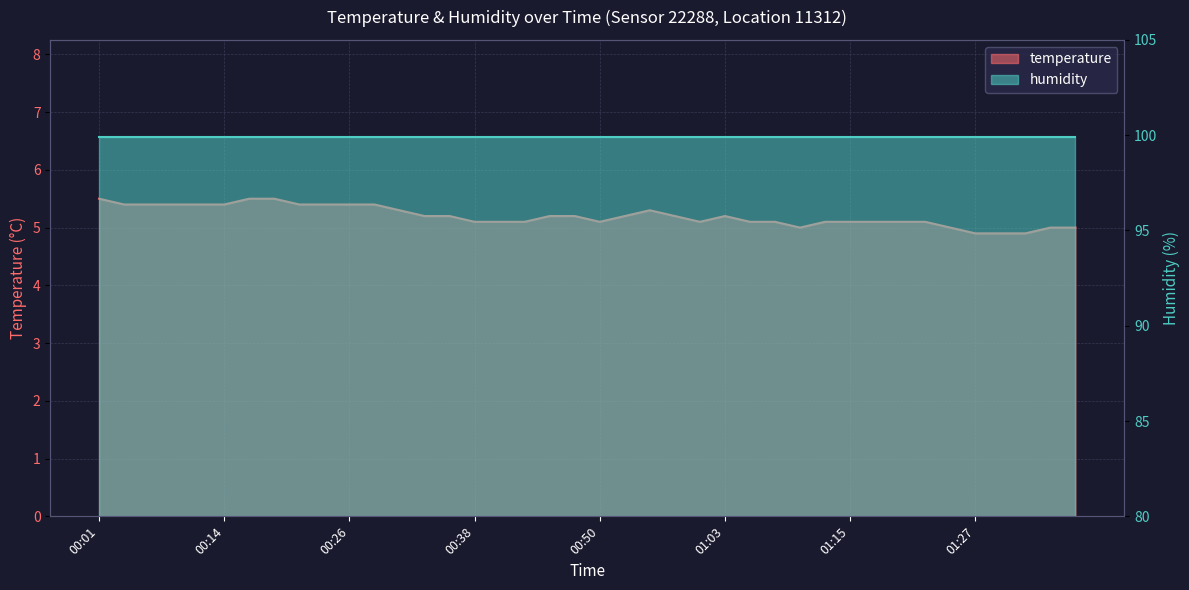

Rank the categories by value from lowest to highest.

01:27, 01:29, 01:32, 01:10, 01:25, 01:34, 01:37, 00:38, 00:41, 00:43, 00:50, 01:00, 01:05, 01:07, 01:12, 01:15, 01:17, 01:20, 01:22, 00:33, 00:36, 00:46, 00:48, 00:53, 00:58, 01:03, 00:31, 00:55, 00:04, 00:06, 00:09, 00:11, 00:14, 00:21, 00:23, 00:26, 00:28, 00:01, 00:16, 00:18